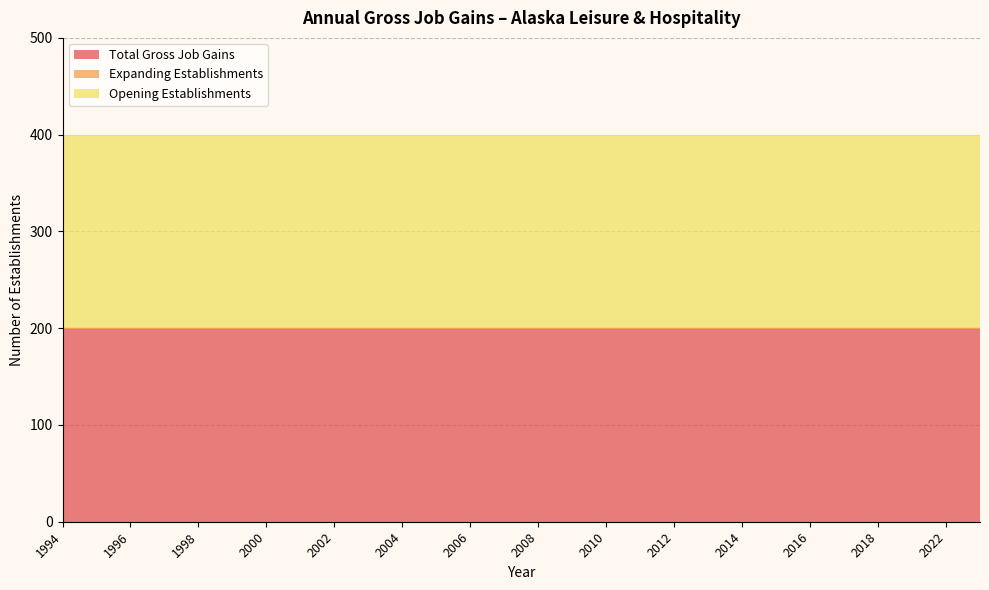

At which category is the sum across all series the highest?

1994